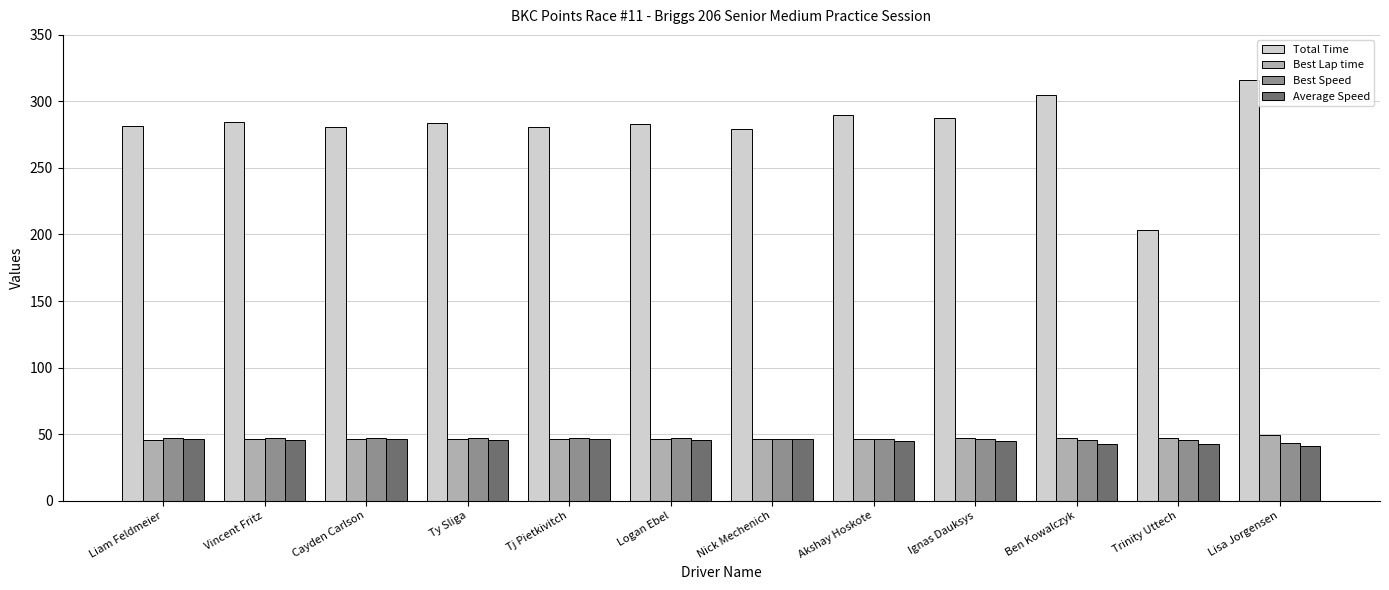

What is the total value across all series at Liam Feldmeier?

420.7